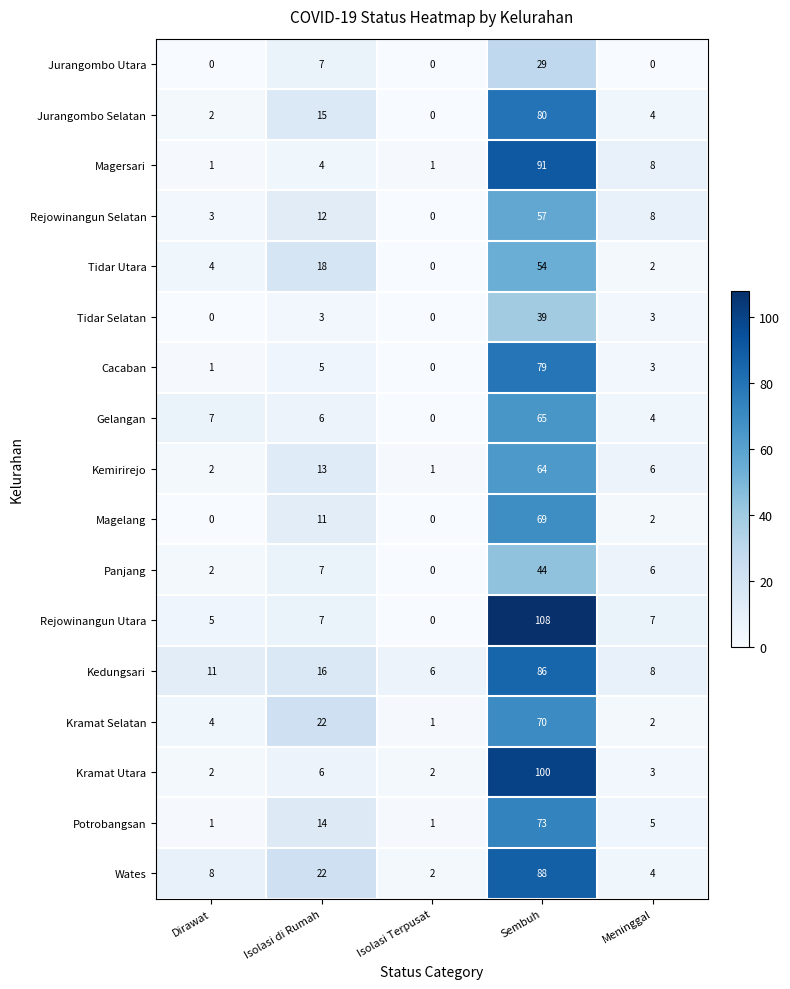

How many categories are shown in the chart?

5